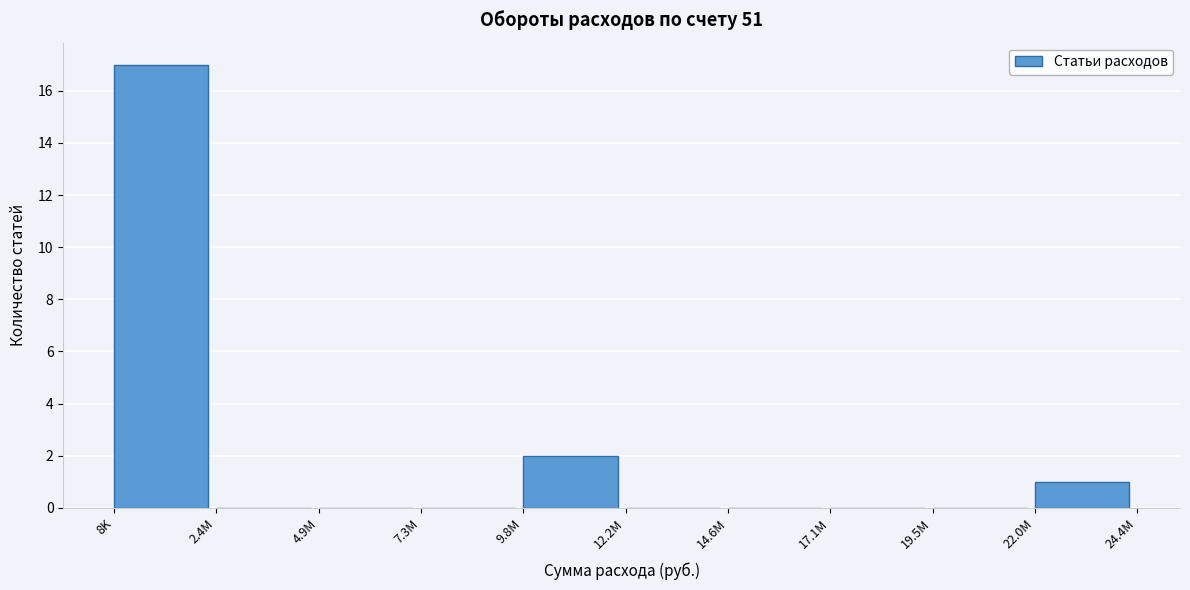

Reading left to right, extract all data points from this chart.

8K=17	2.4M=0	4.9M=0	7.3M=0	9.8M=2	12.2M=0	14.6M=0	17.1M=0	19.5M=0	22.0M=1